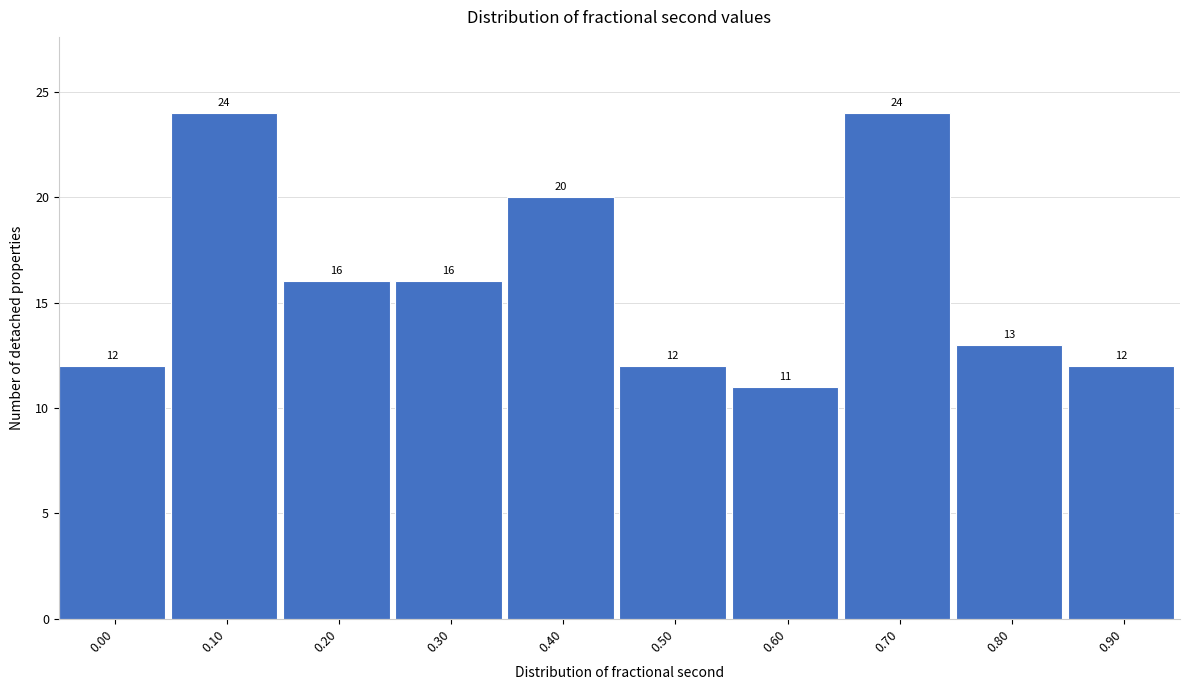

Reading left to right, transcribe all the data shown in this chart.

0.00=12	0.10=24	0.20=16	0.30=16	0.40=20	0.50=12	0.60=11	0.70=24	0.80=13	0.90=12